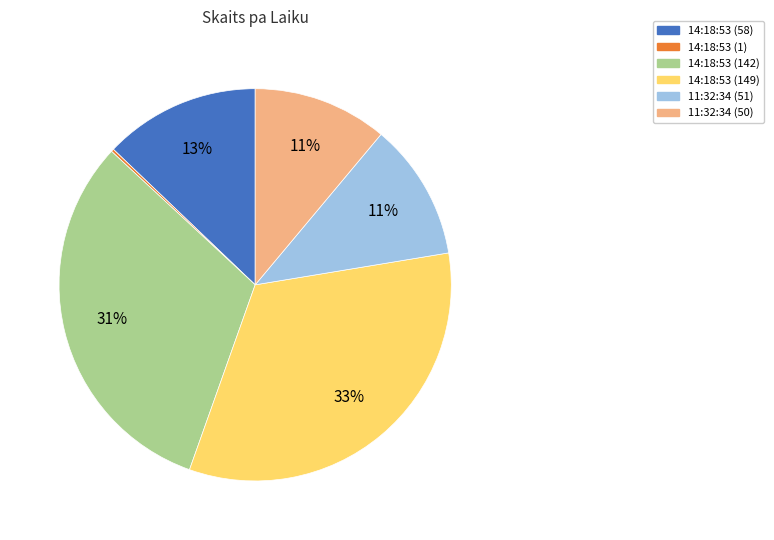

Approximately how many times larger is the value at 14:18:53 (149) compared to 11:32:34 (50)?

3.0